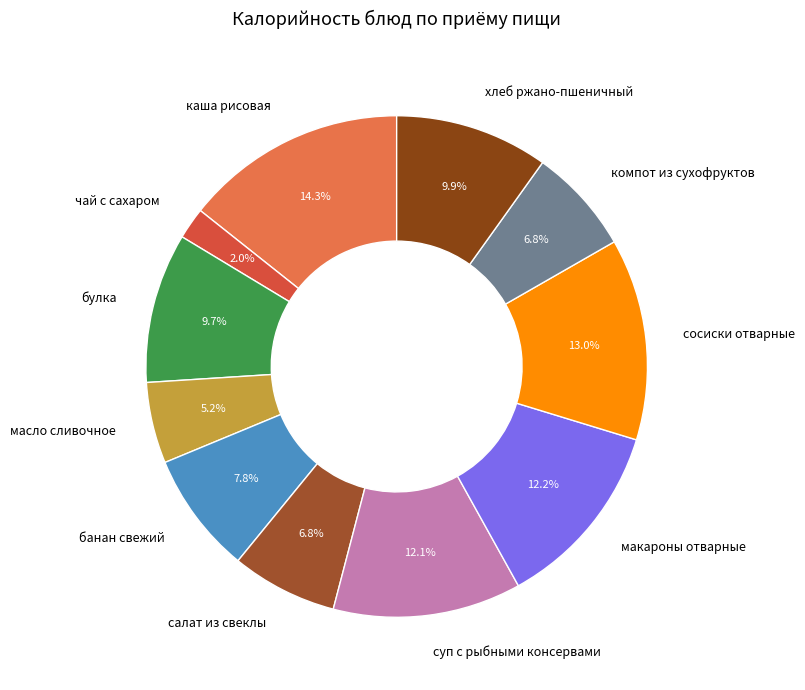

How many segments does this pie chart have?

11